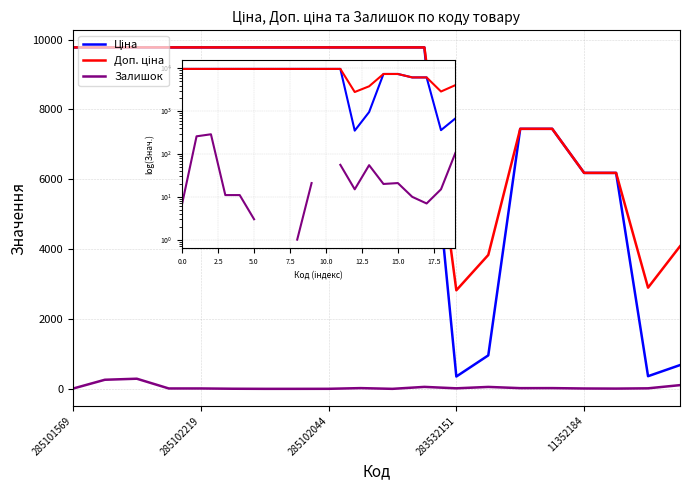

How many lines are shown in the chart?

3